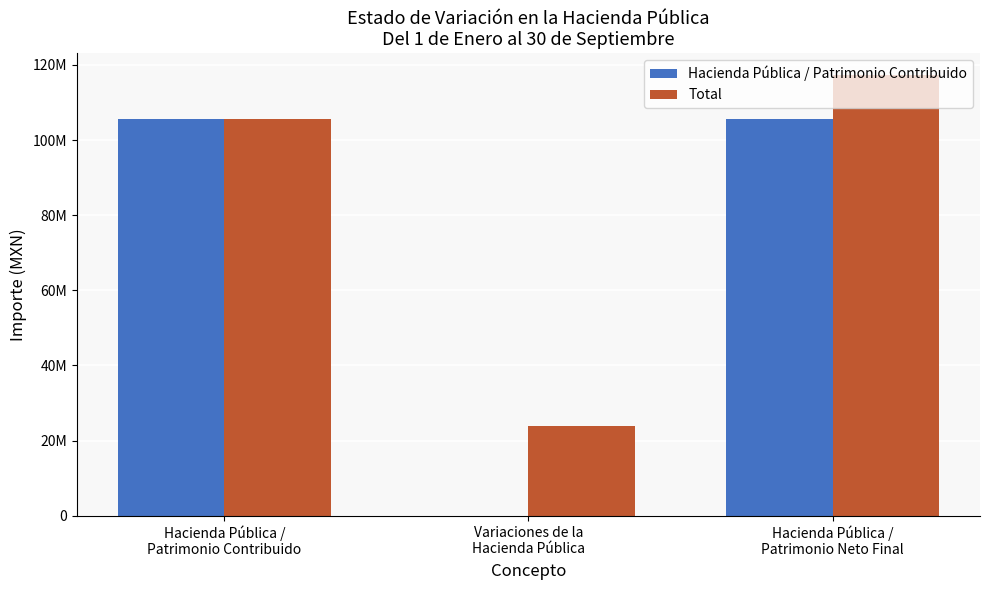

What are all the series names shown in the legend?

Hacienda Pública / Patrimonio Contribuido, Total